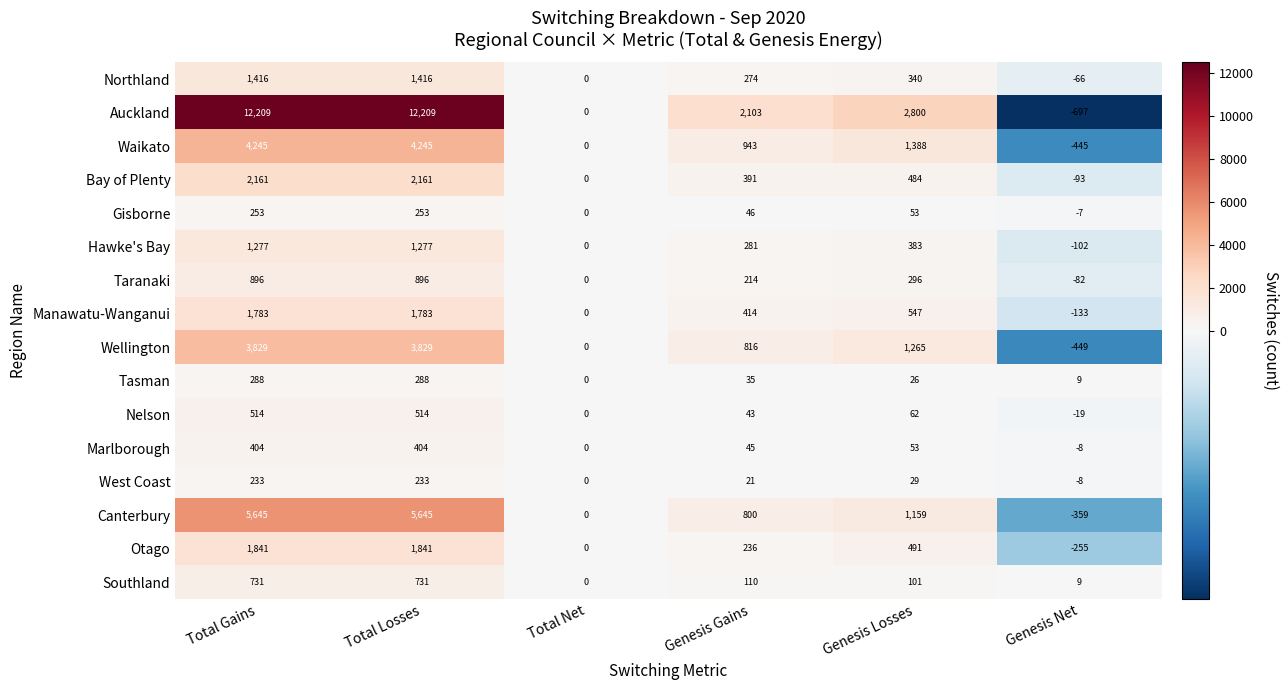

What is the greatest value displayed?

12209